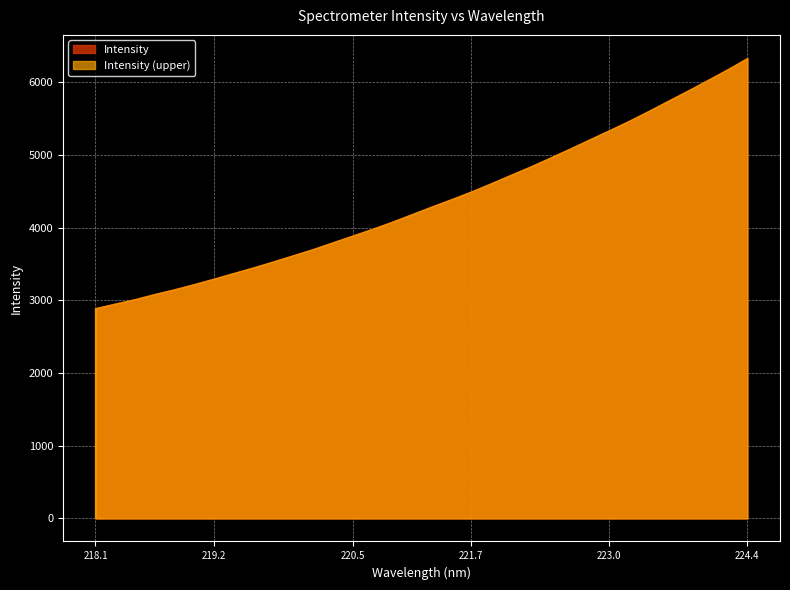

What is the sum of the values at 222.6447 and 222.4538?

10049.5